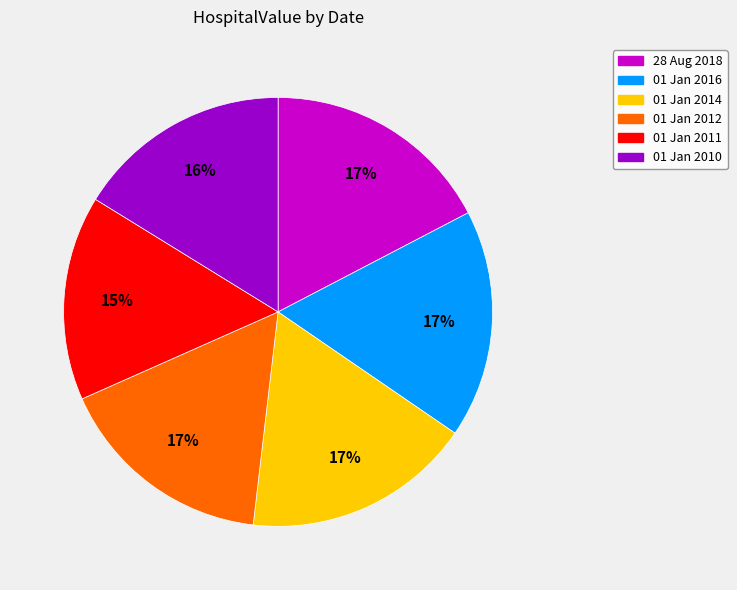

How many segments does this pie chart have?

6